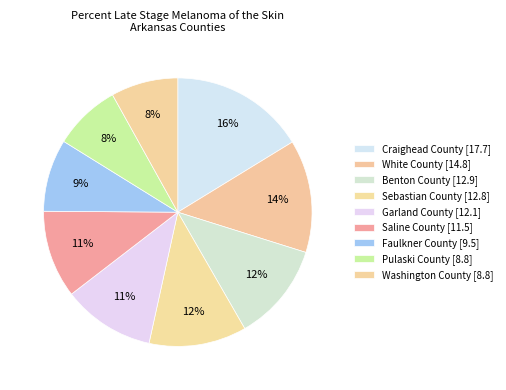

How many slices are in this pie chart?

9